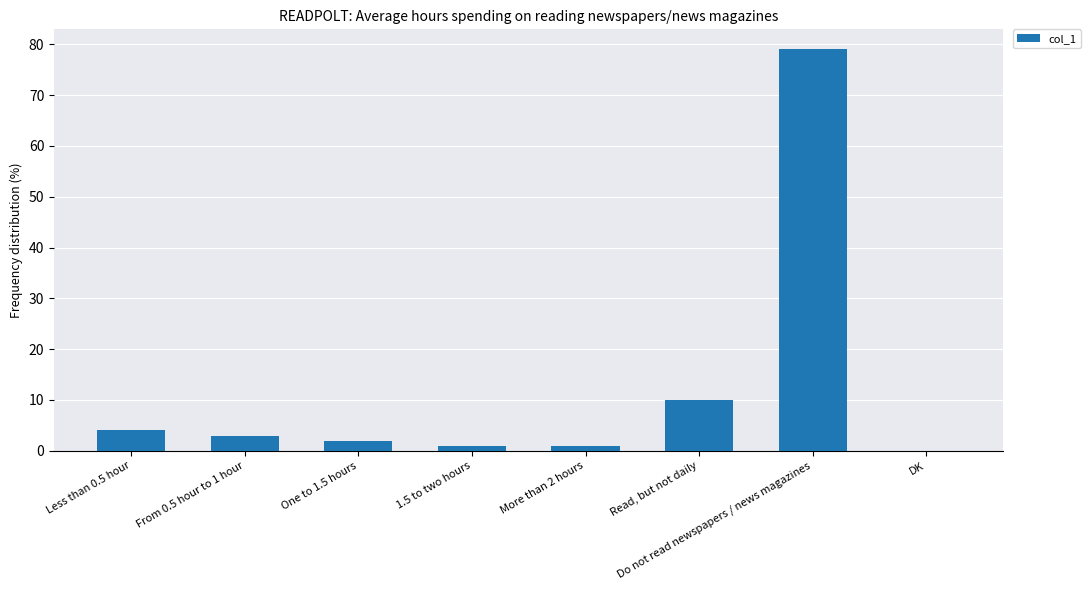

At which label does the data first exceed 3?

Less than 0.5 hour